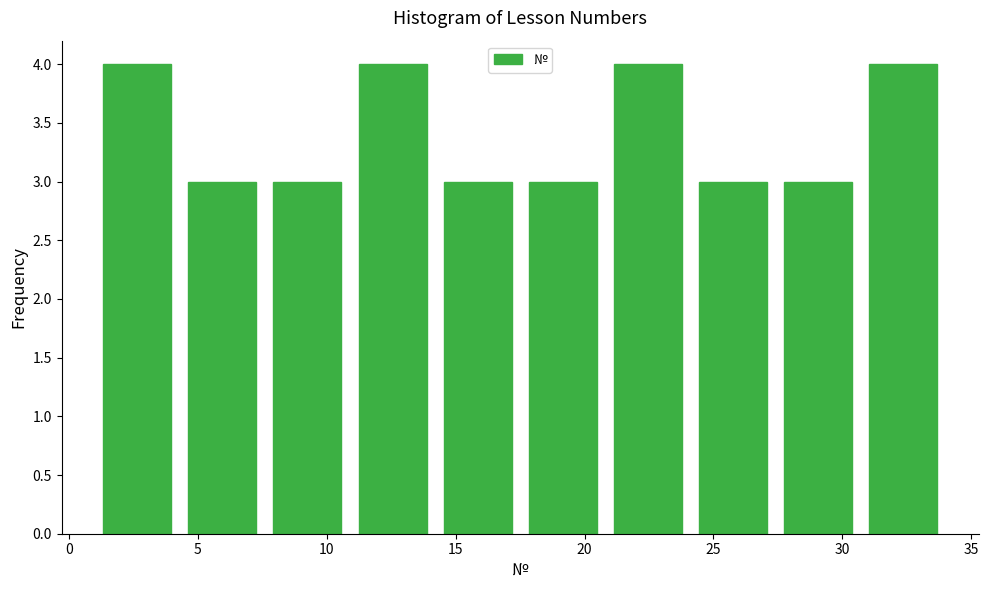

Reading left to right, list every bar in this chart as the range it spans on the x-axis followed by its height. Neither the bar edges nor the heights are printed on the chart, so give them approximately, as read against the axes.

1.0 to 4.3: 4
4.3 to 7.6: 3
7.6 to 10.9: 3
10.9 to 14.2: 4
14.2 to 17.5: 3
17.5 to 20.8: 3
20.8 to 24.1: 4
24.1 to 27.4: 3
27.4 to 30.7: 3
30.7 to 34.0: 4